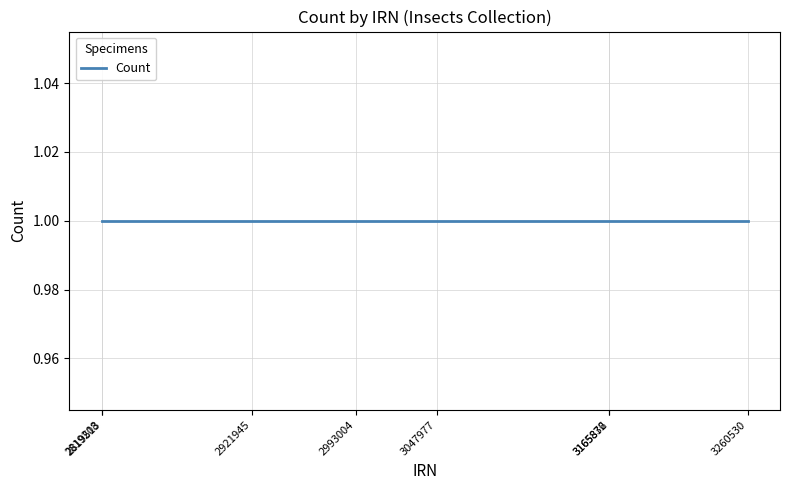

What is the difference between the maximum and minimum values in the IRN series?

441322